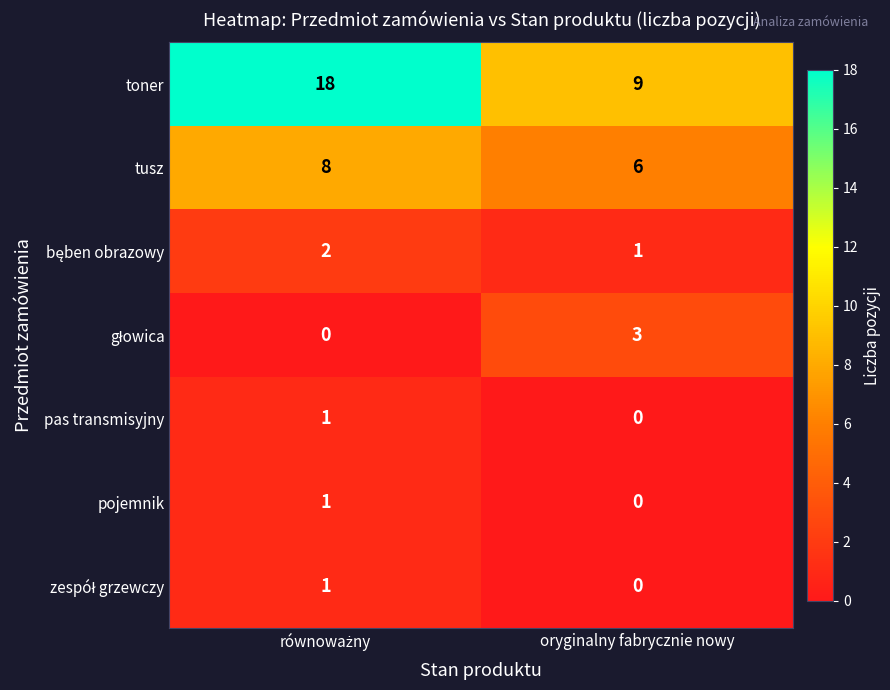

What is the difference between the highest and lowest values at oryginalny fabrycznie nowy?

9